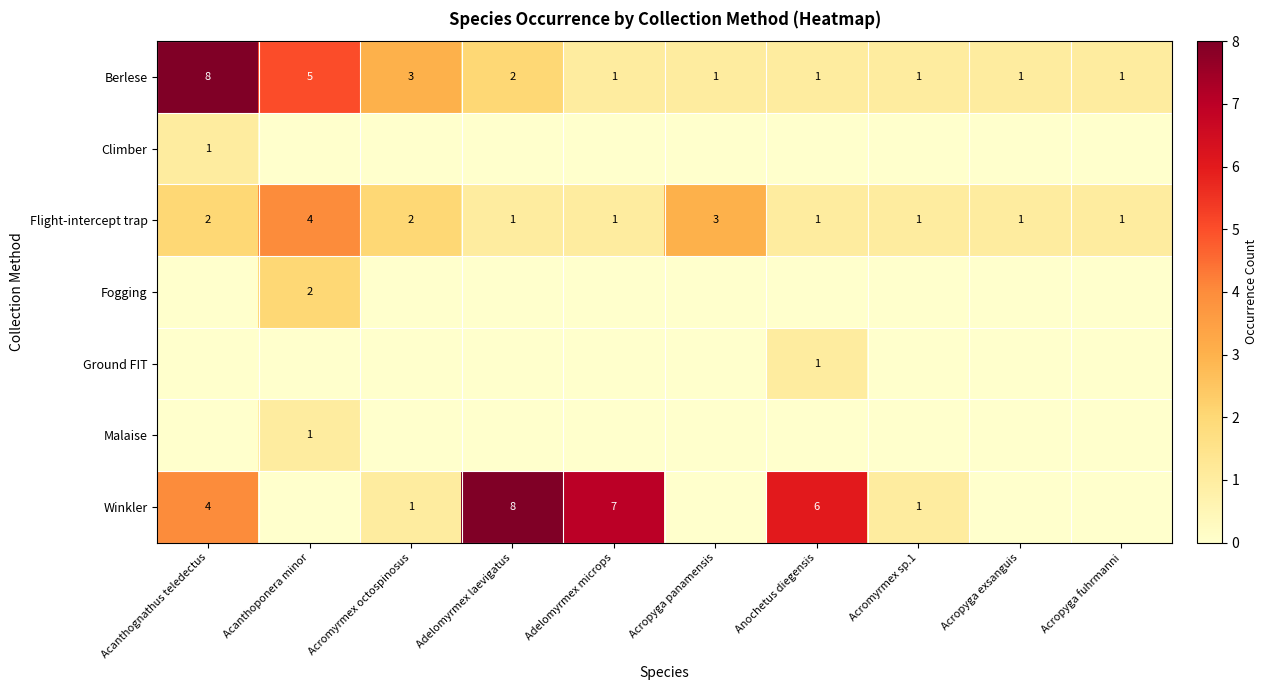

The value of Flight-intercept trap at Acromyrmex sp.1 is 1. True or false?

True